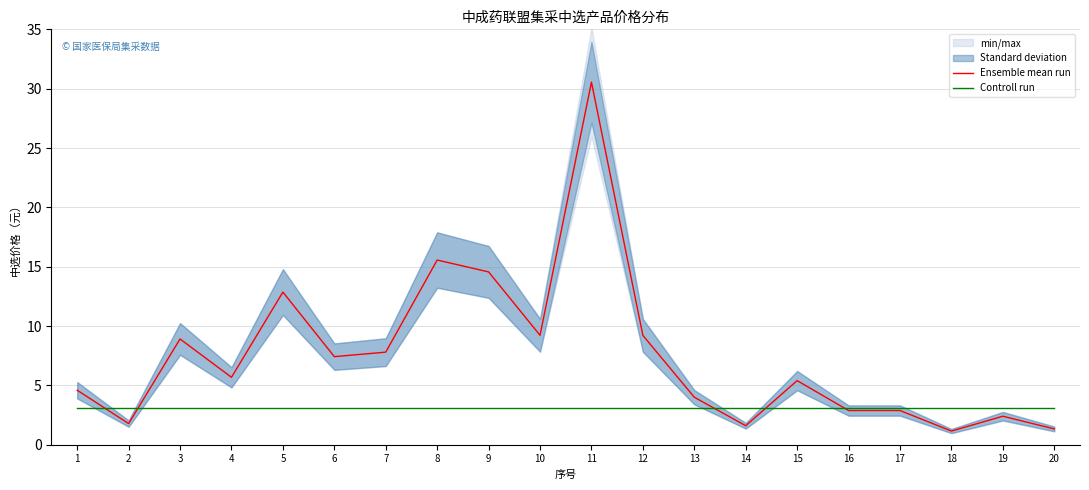

The value of Ensemble mean run at 5 is 5.2. True or false?

False